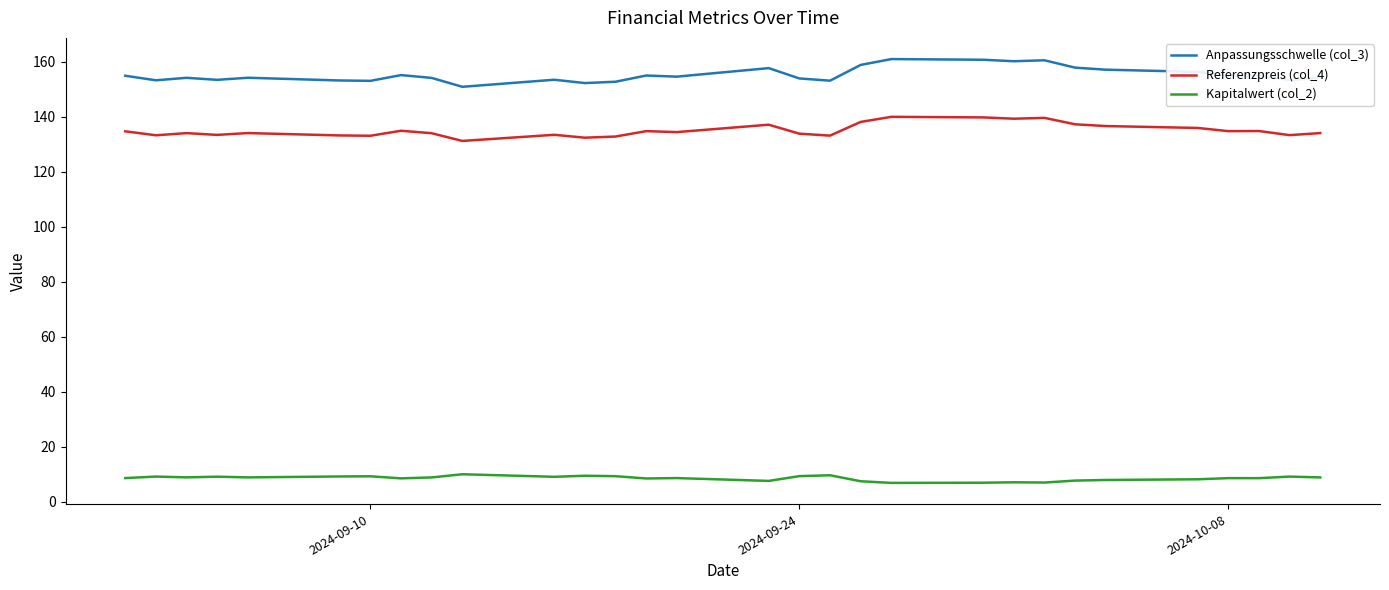

Rank the series by their maximum value, from lowest to highest.

Kapitalwert (col_2), Referenzpreis (col_4), Anpassungsschwelle (col_3)